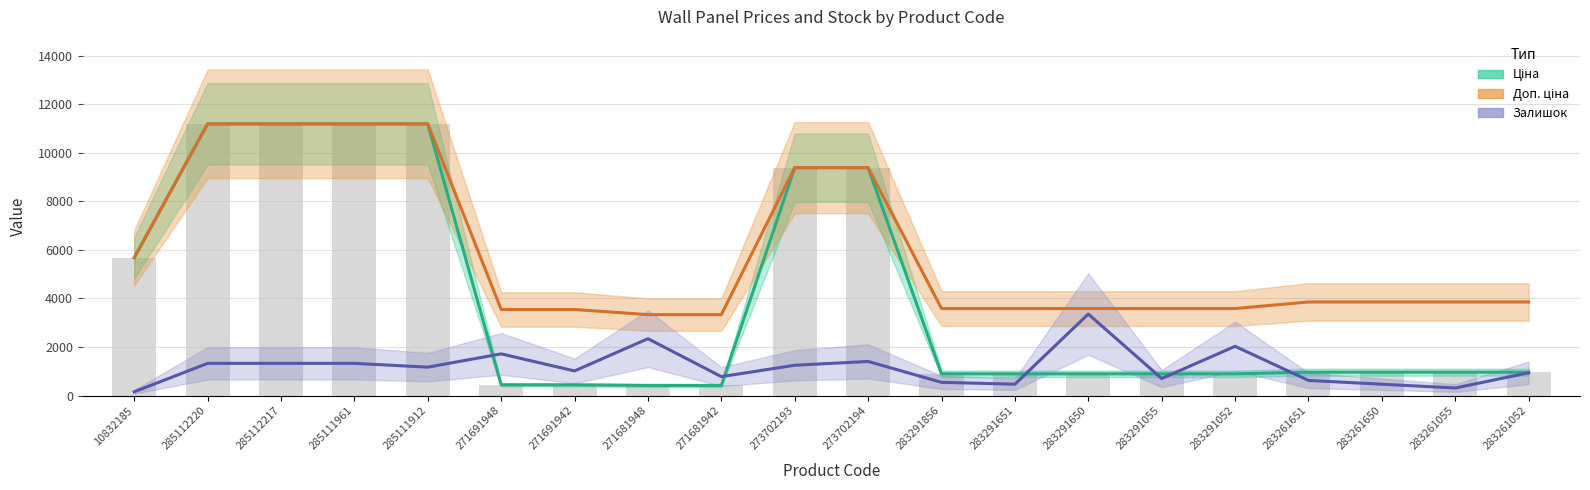

Between 283291856 and 283291651, which series saw the biggest shift?

Залишок